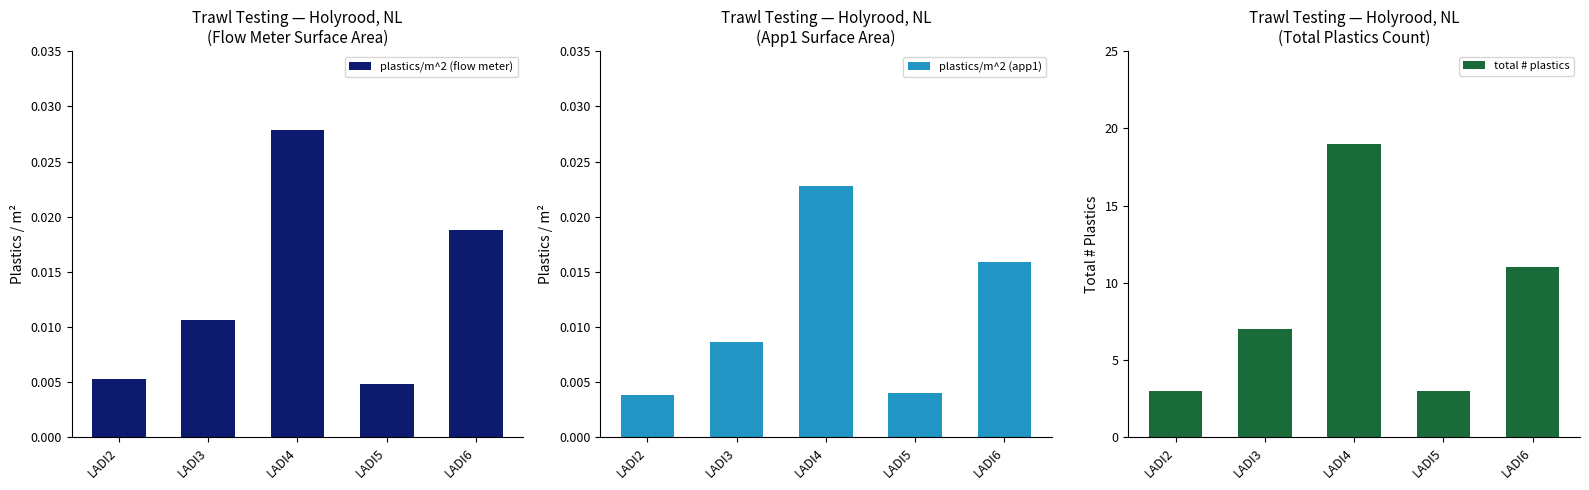

Does the chart contain stacked bars?

No